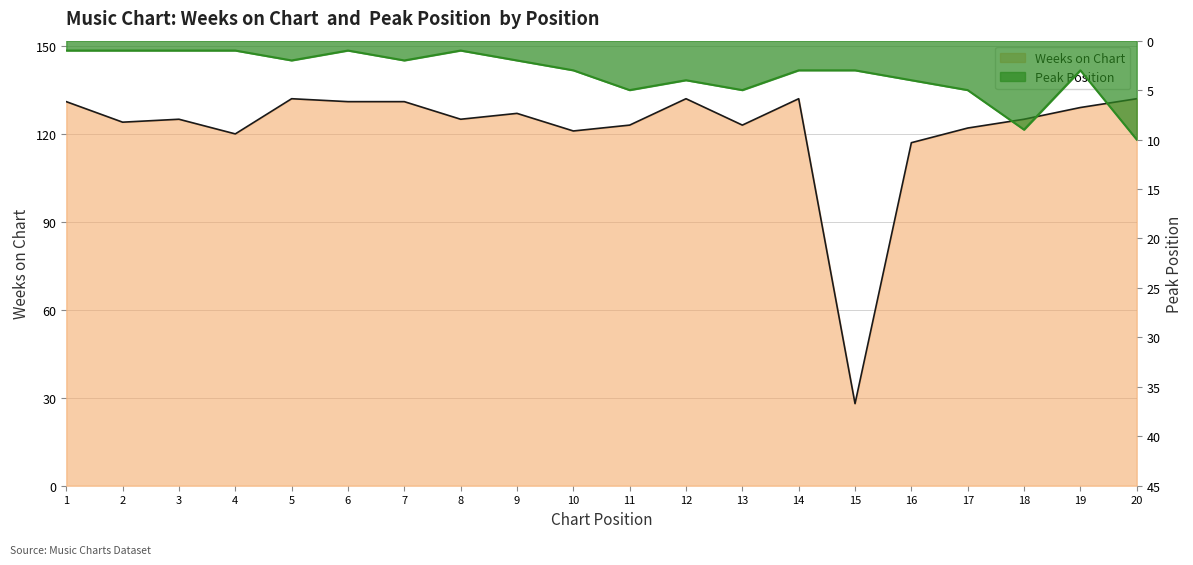

How many Peak Position values are between 1 and 5?

18